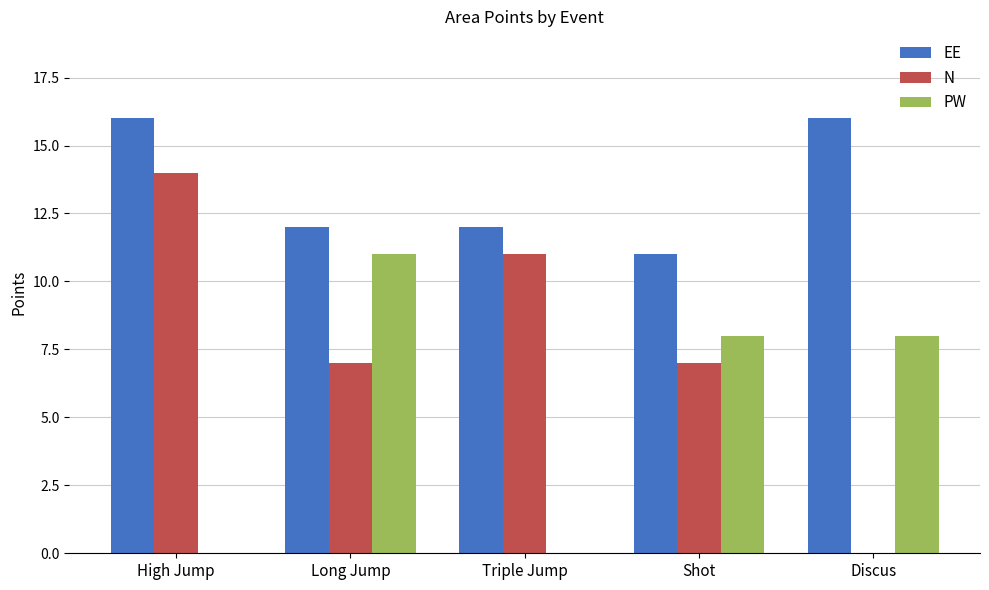

What is the average value of the PW series?

5